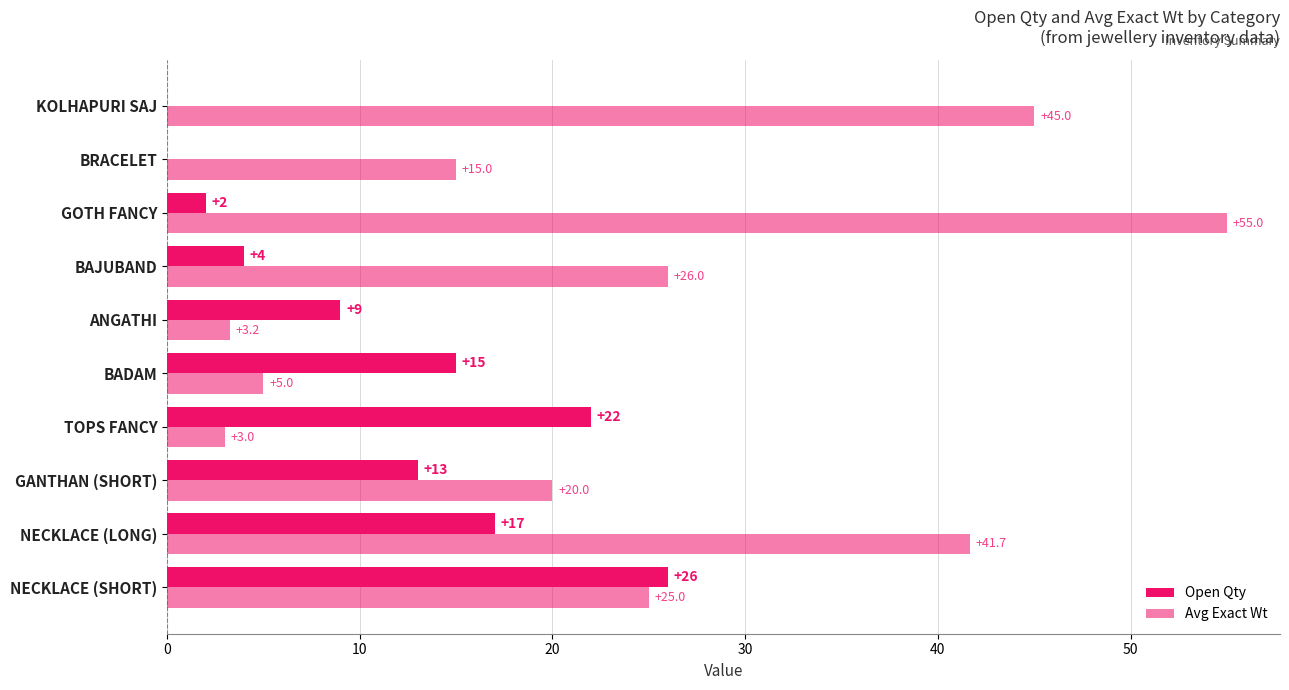

Count the number of categories in the chart.

10